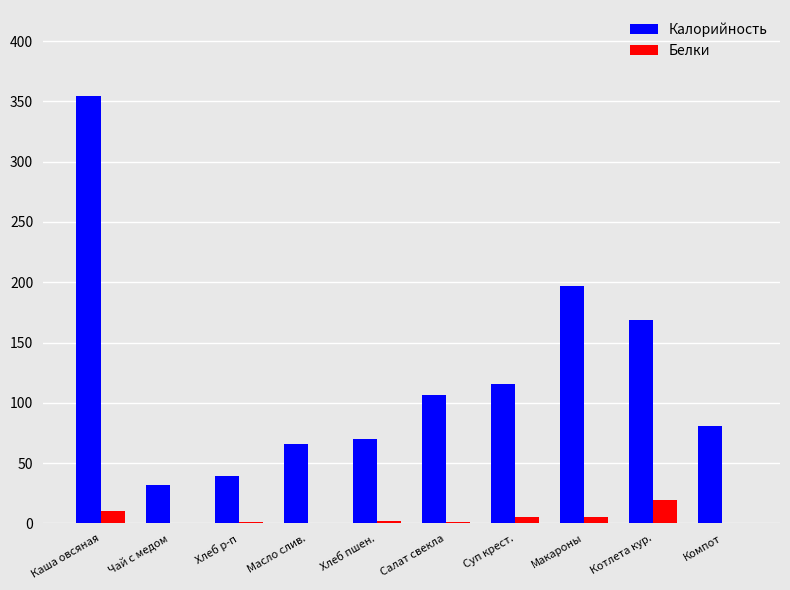

True or false: Калорийность has a value of 40.8 at Масло слив..

False